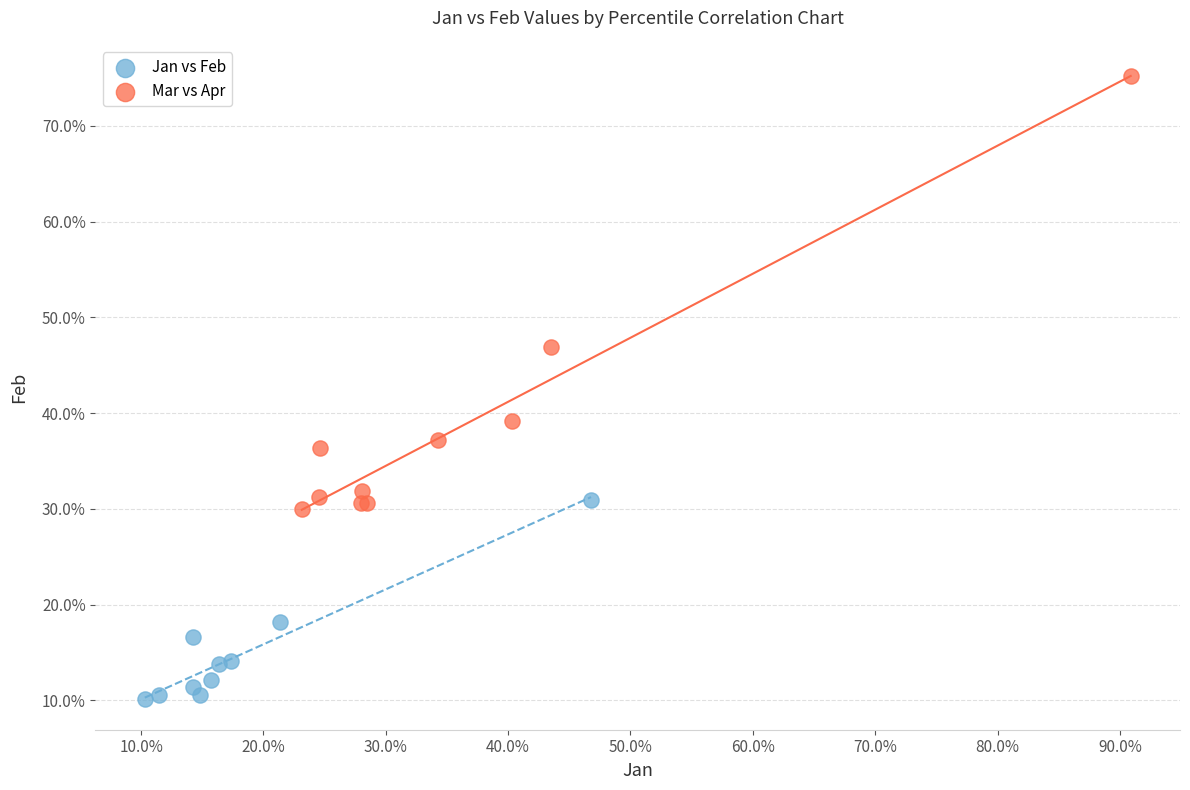

What are all the series names shown in the legend?

Jan vs Feb, Mar vs Apr